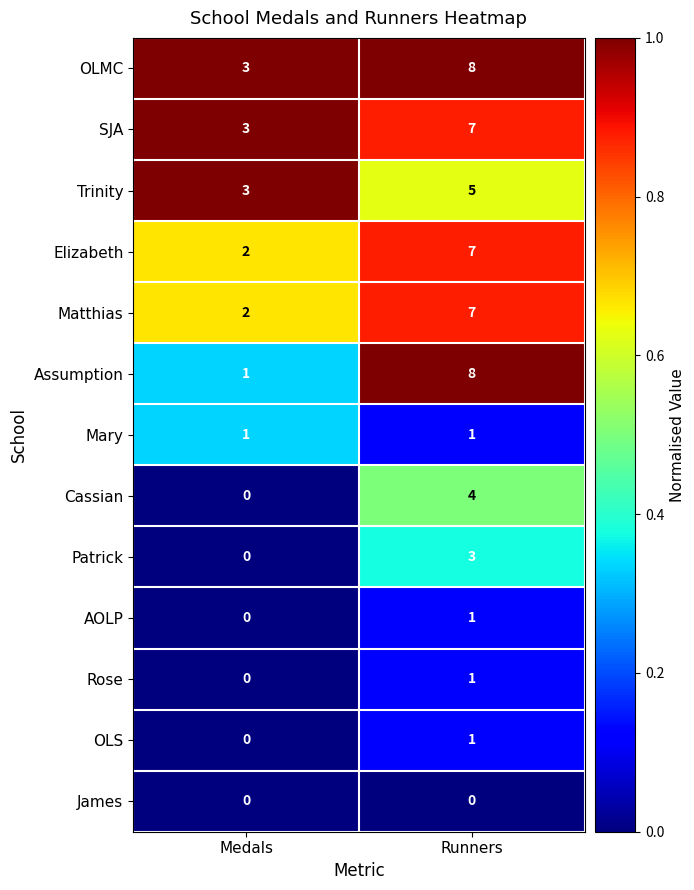

What is the difference between the highest and lowest values at Runners?

8